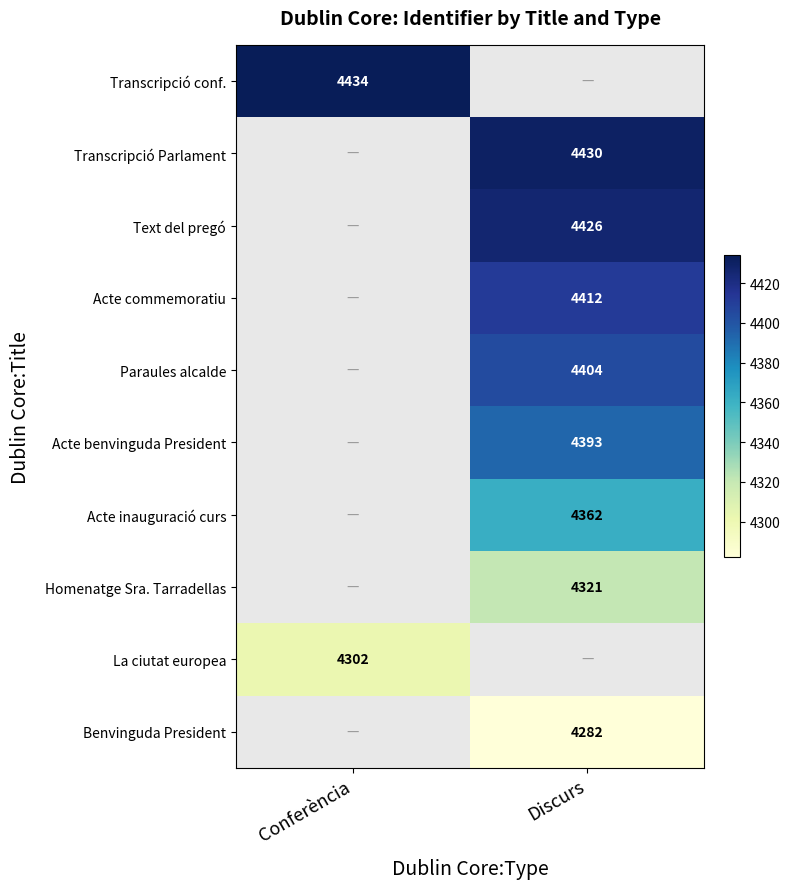

Is it true that La ciutat europea equals 1459.1 at Conferència?

False